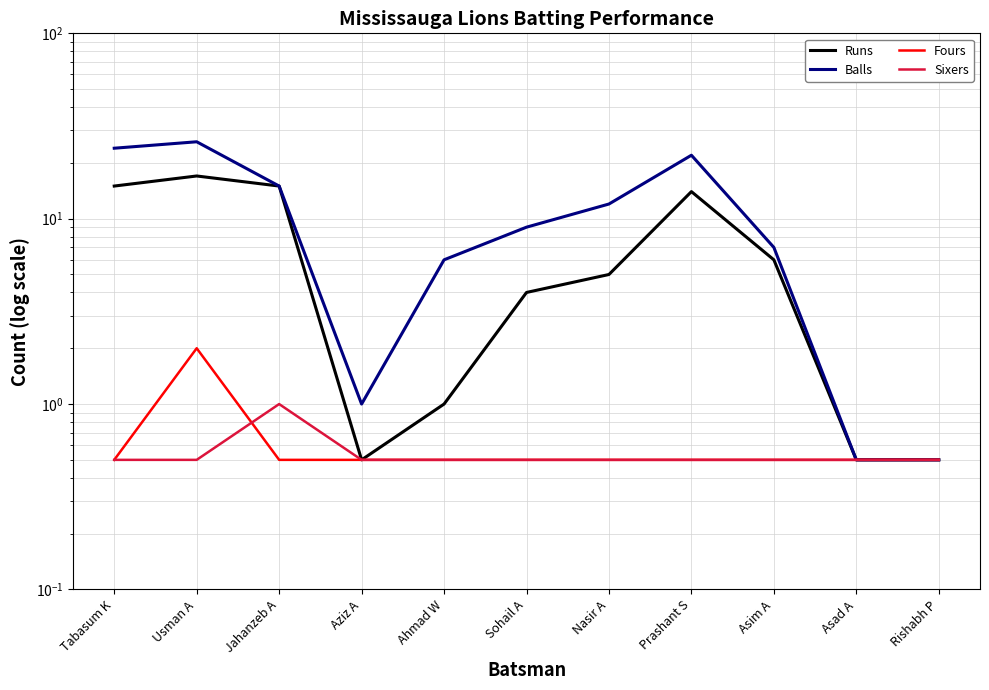

What is the sum of all Sixers values?

6.0